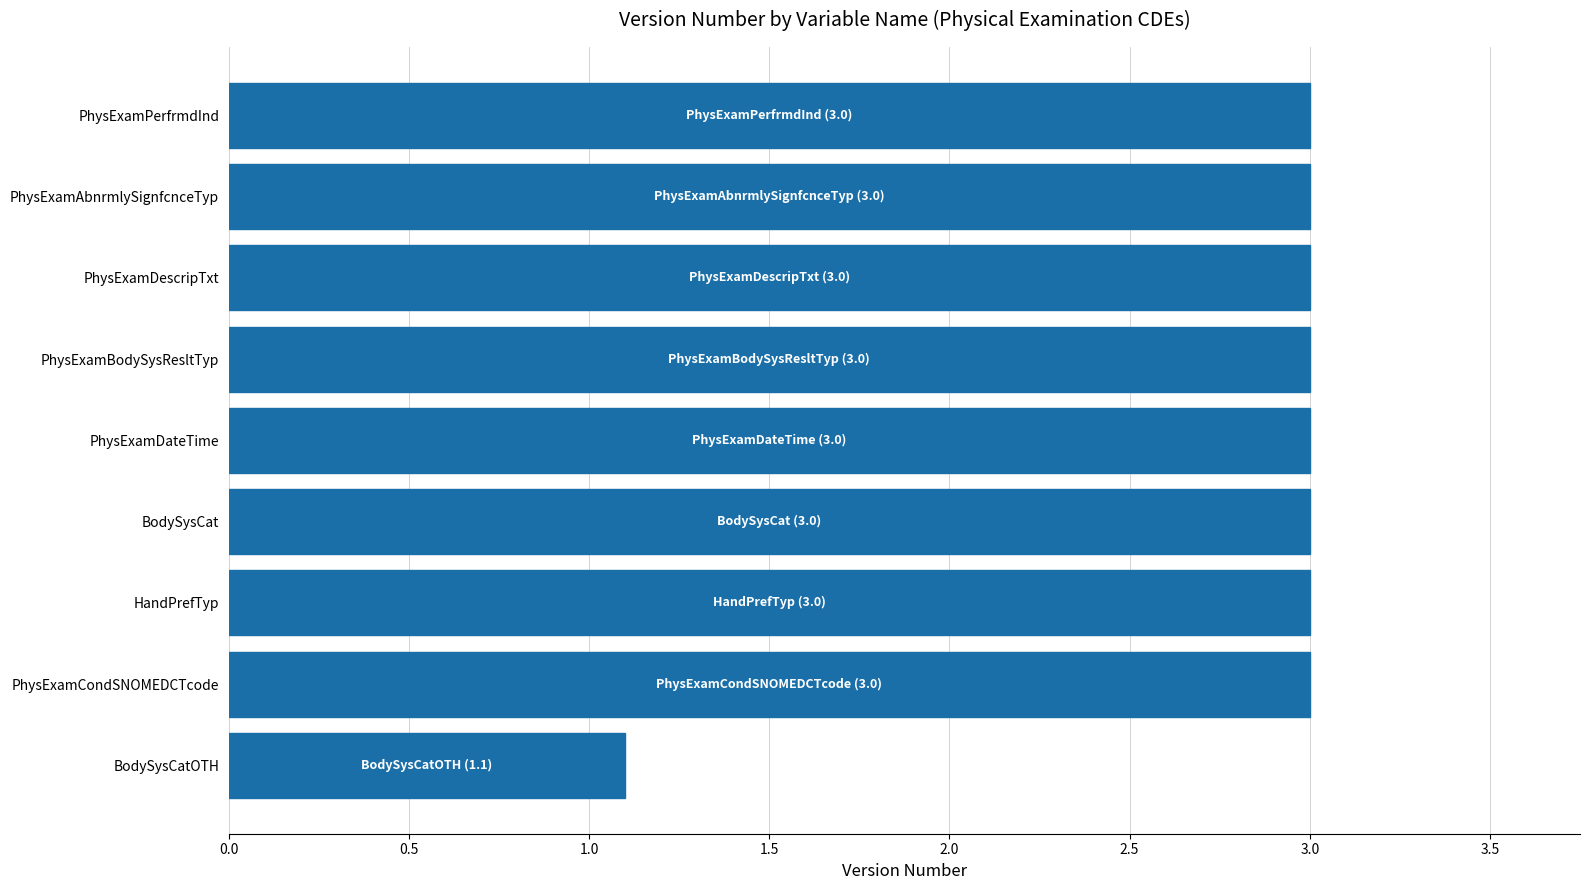

Reading bottom to top, transcribe all the data shown in this chart.

BodySysCatOTH=1.1	PhysExamCondSNOMEDCTcode=3.0	HandPrefTyp=3.0	BodySysCat=3.0	PhysExamDateTime=3.0	PhysExamBodySysResltTyp=3.0	PhysExamDescripTxt=3.0	PhysExamAbnrmlySignfcnceTyp=3.0	PhysExamPerfrmdInd=3.0